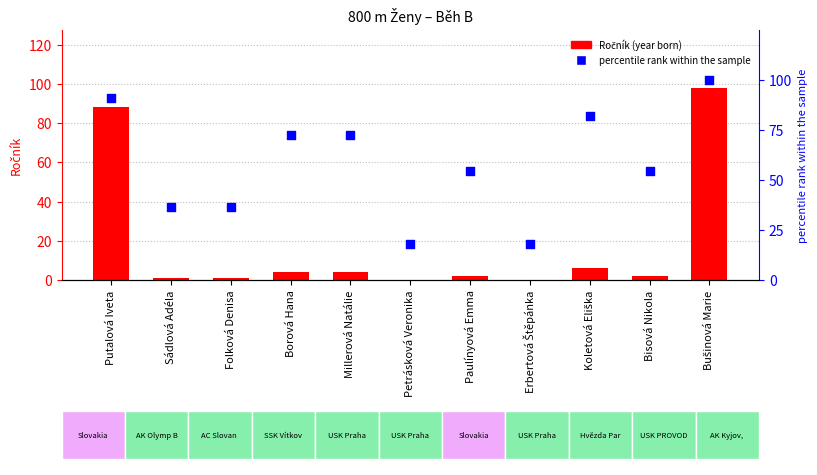

What are all the series names shown in the legend?

Ročník (year born), percentile rank within the sample